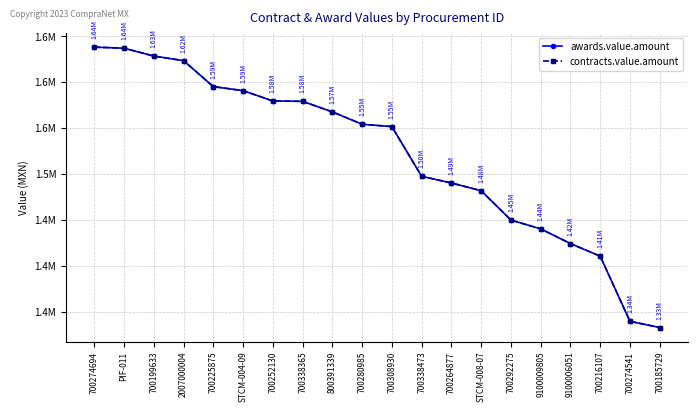

True or false: contracts.value.amount and awards.value.amount cross at least once.

False